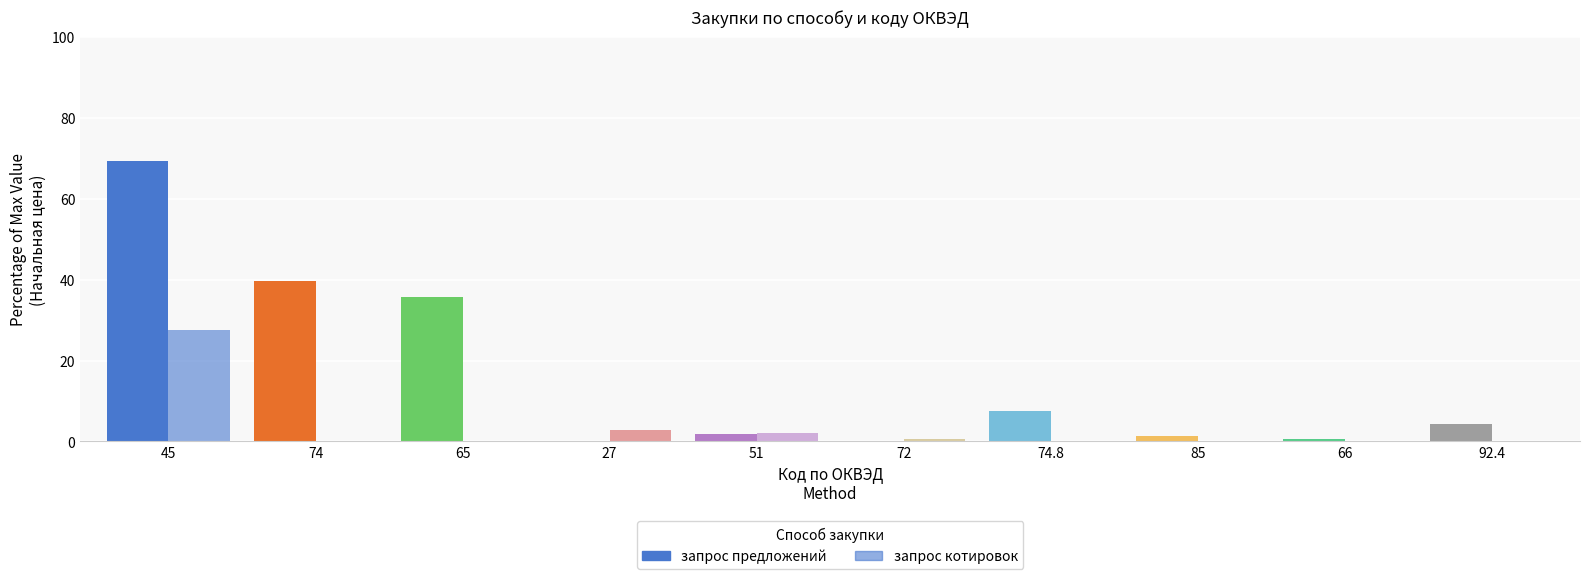

Rank the series by their average value, from highest to lowest.

запрос предложений, запрос котировок